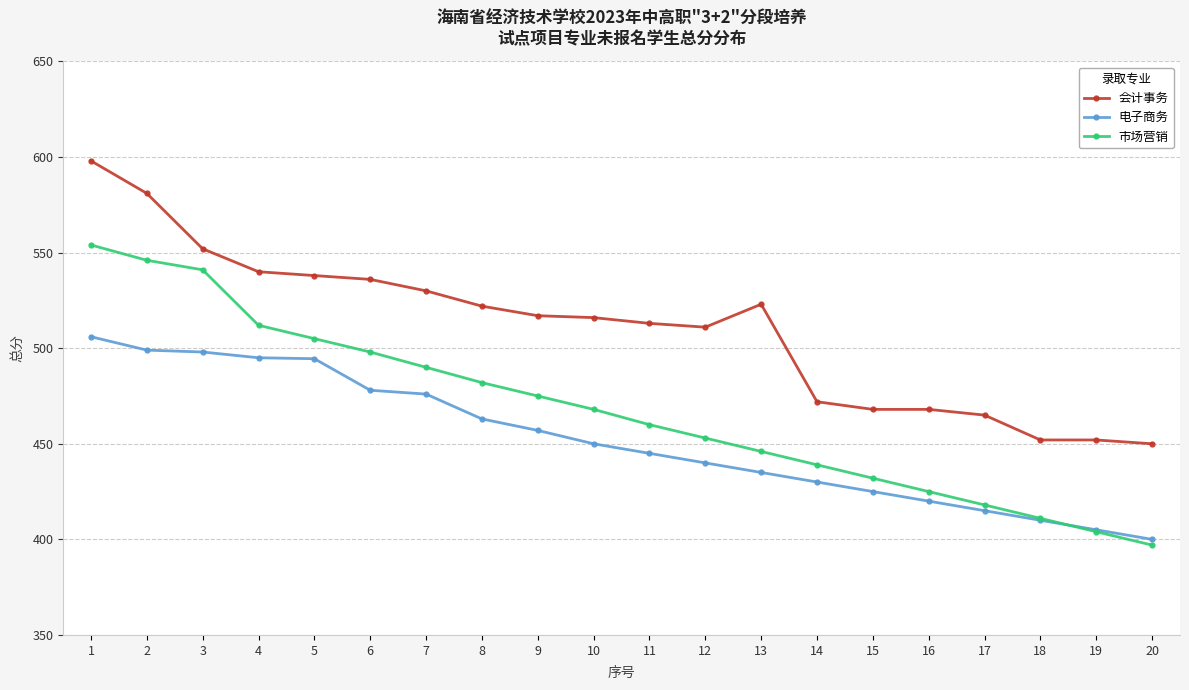

True or false: 市场营销 has a value of 460.0 at 11.

True